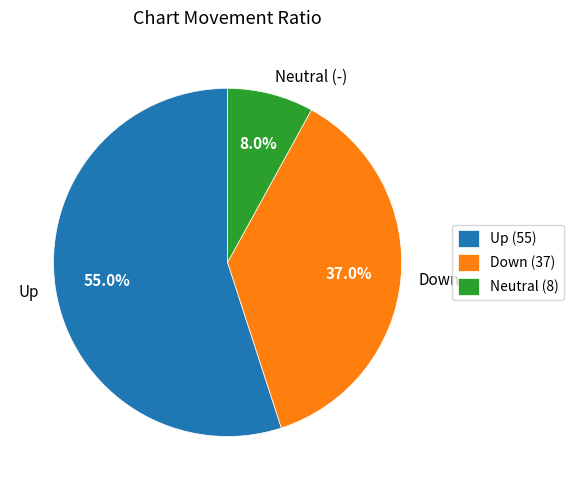

Count the number of slices in the pie.

3